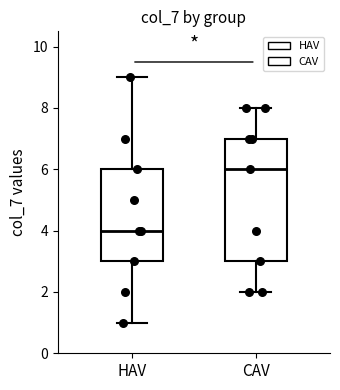

Comparing the boxes themselves (not the whiskers), which one is the tallest?

CAV